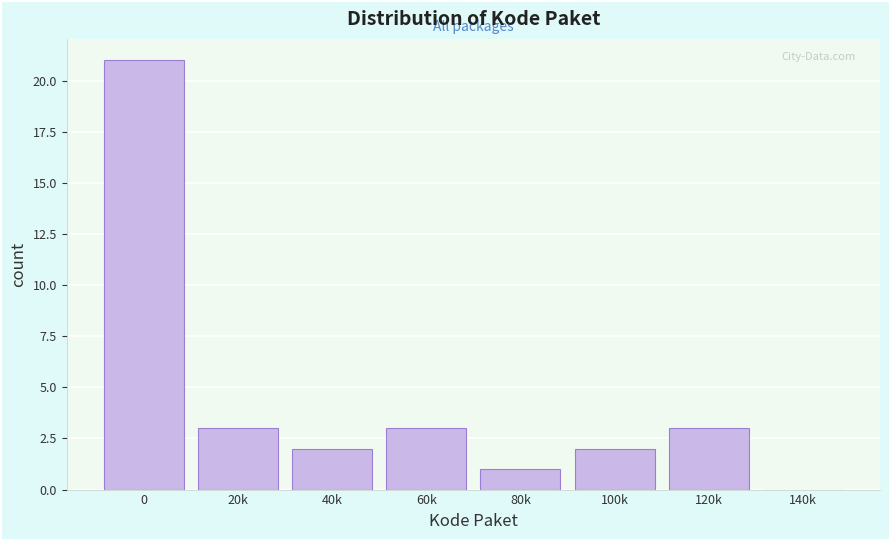

Reading left to right, list all the values displayed in this chart.

0=21	20k=3	40k=2	60k=3	80k=1	100k=2	120k=3	140k=0